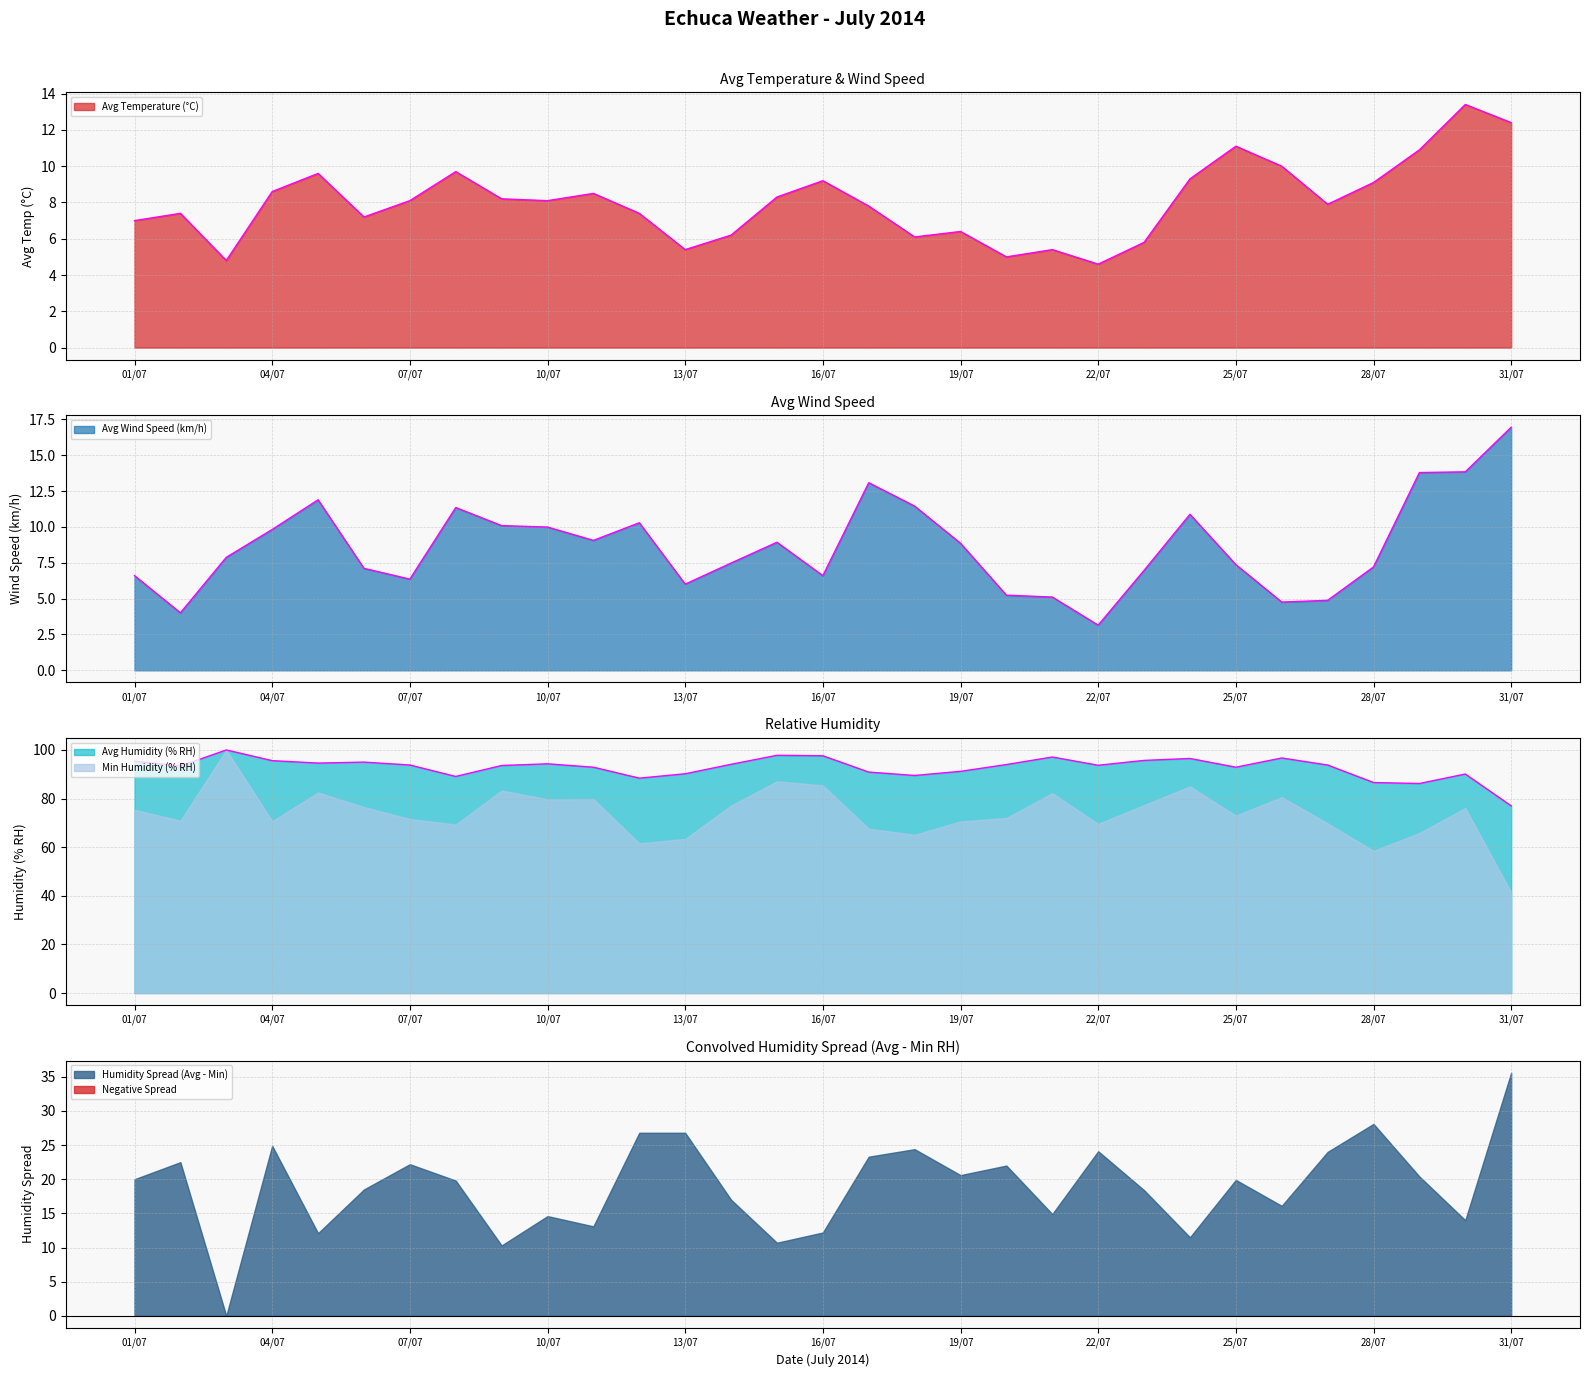

Which has a higher value, 27/07 or 11/07?

11/07